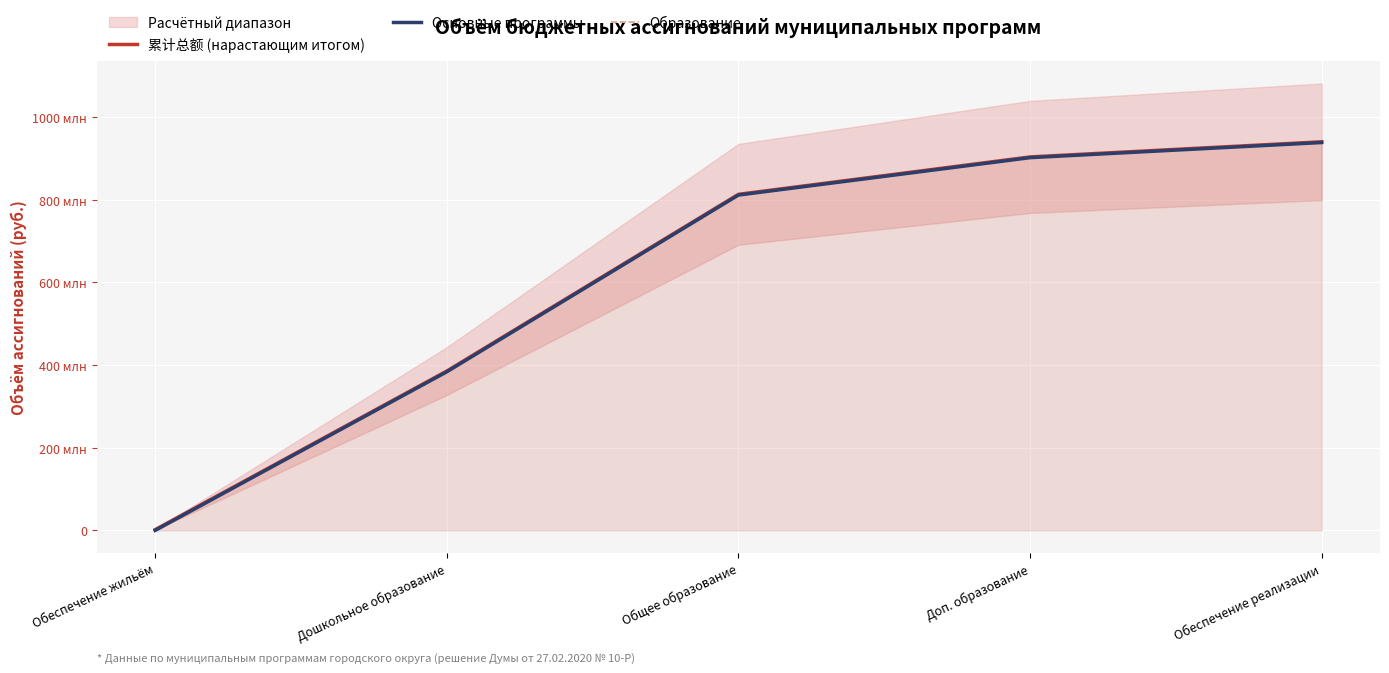

What position from the left is Обеспечение жильём?

1